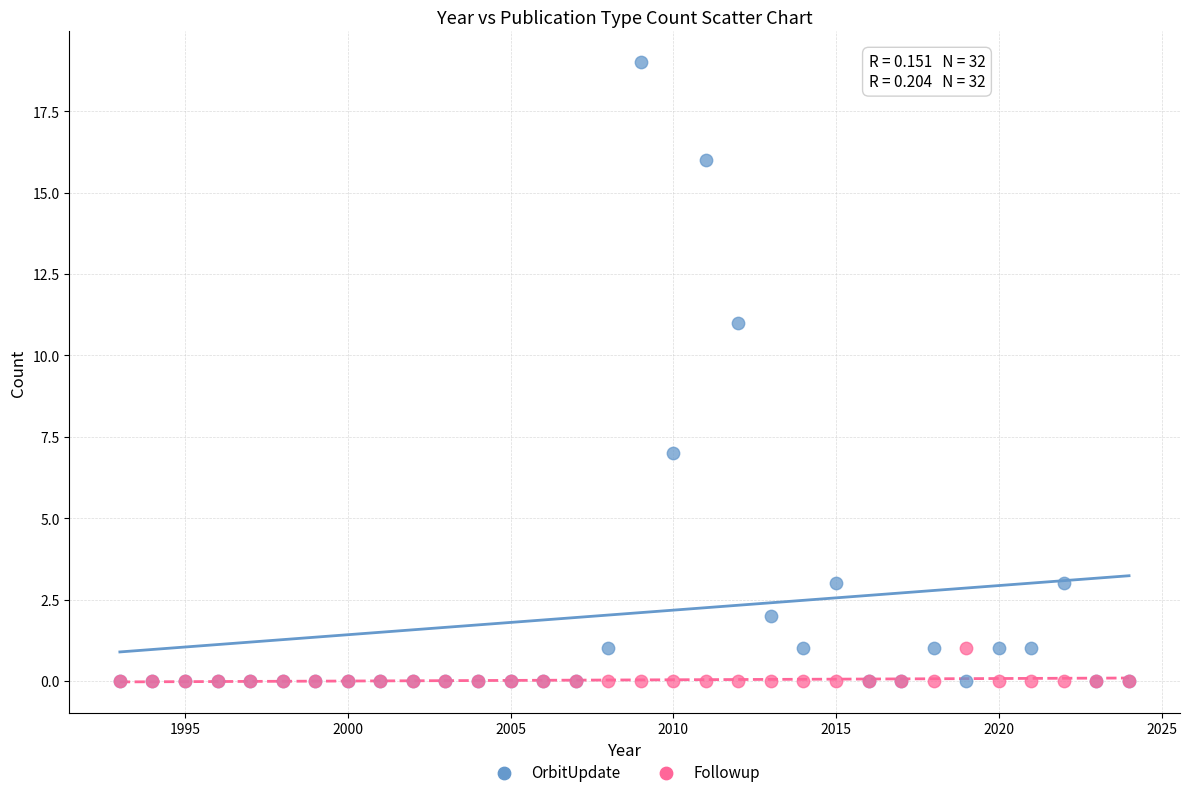

What are all the series names shown in the legend?

OrbitUpdate, Followup